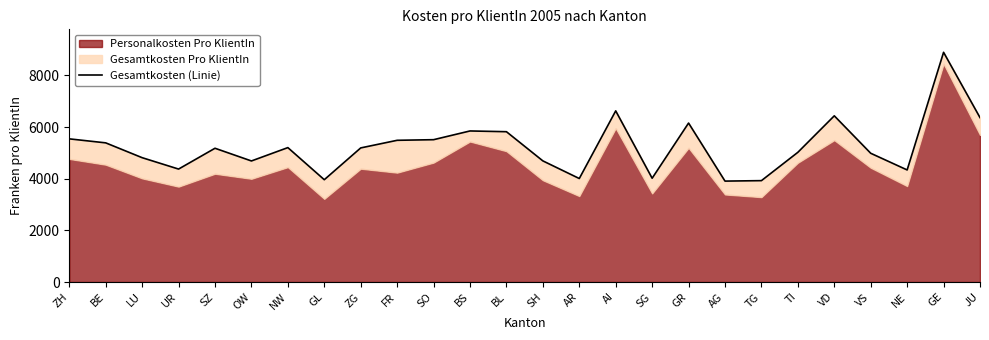

What position from the left is GR?

18